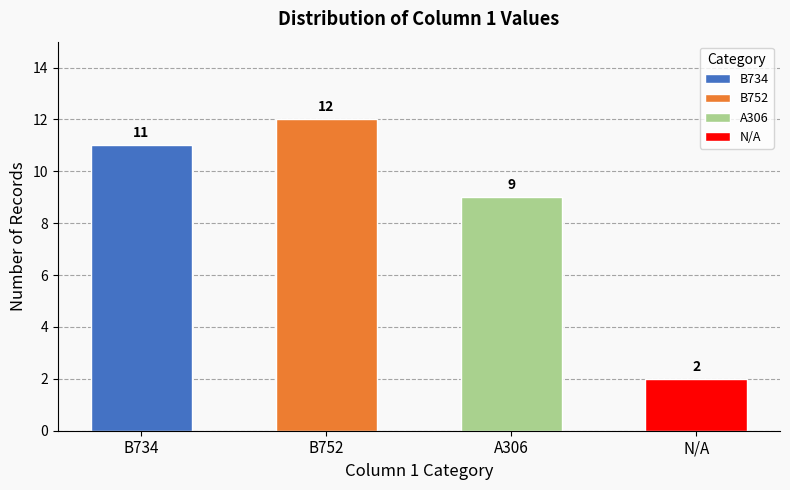

List the labels in order of value, largest first.

B752, B734, A306, N/A